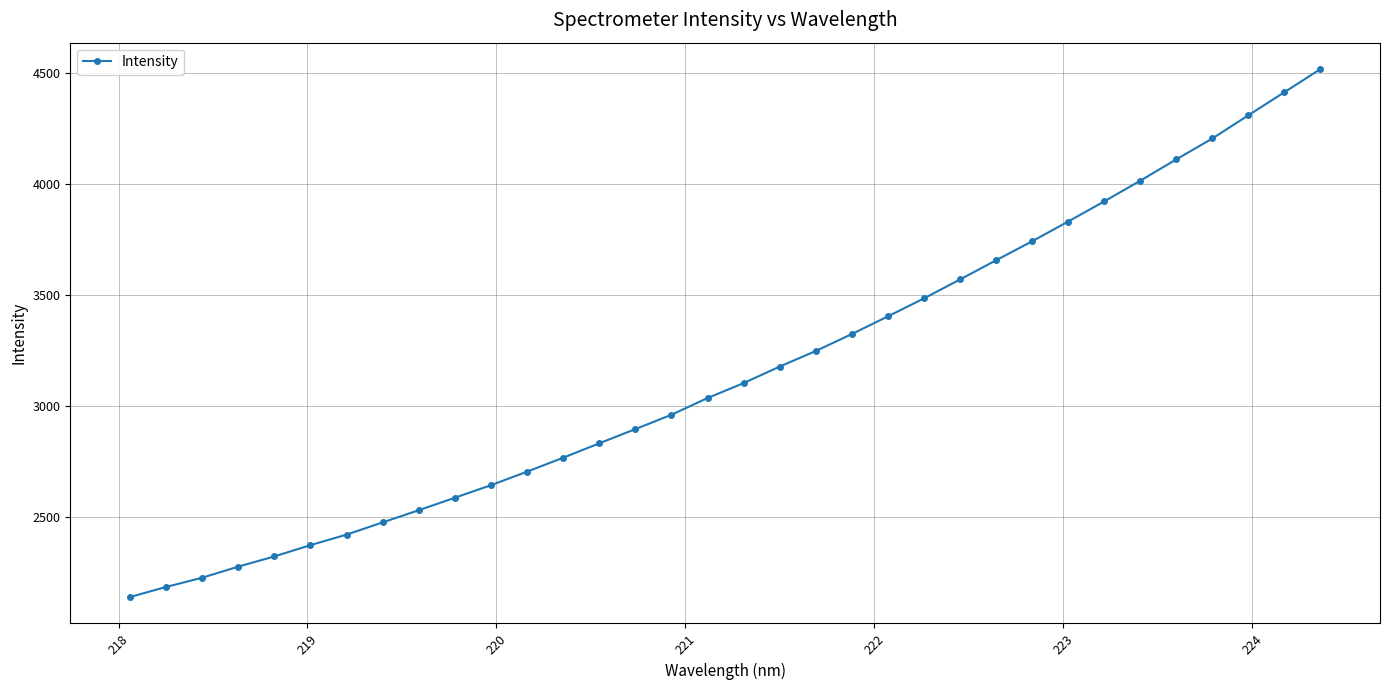

What is the value of the 25th point from the left?

3654.5